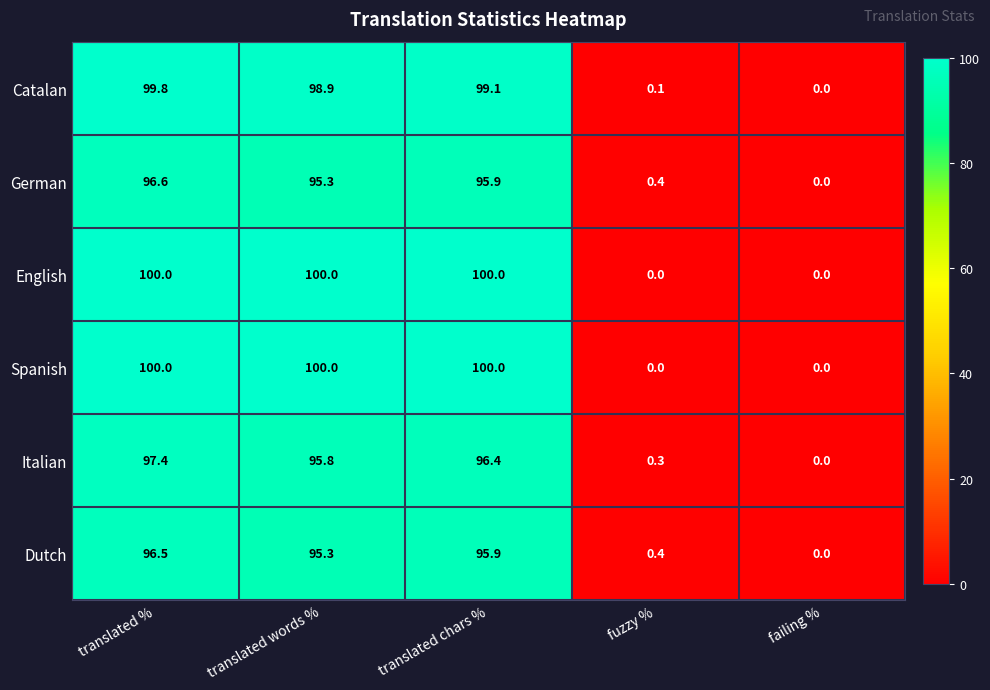

What is the difference between the maximum and minimum values in the English series?

100.0